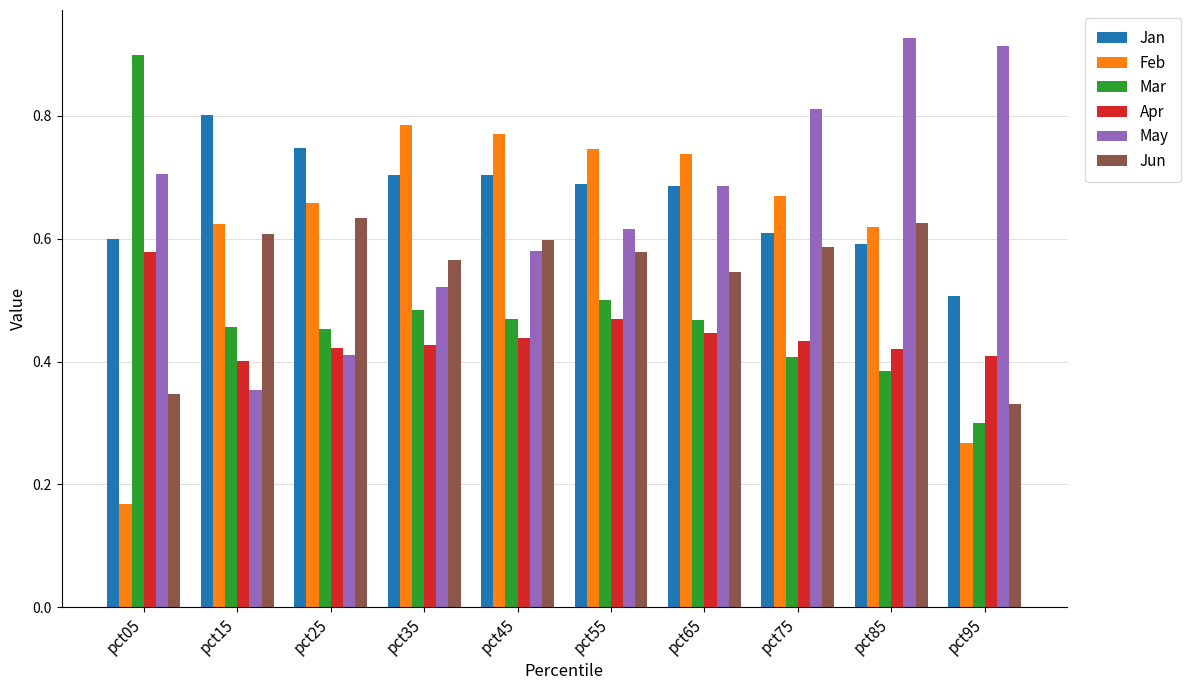

What is the sum of all Jan values?

6.6